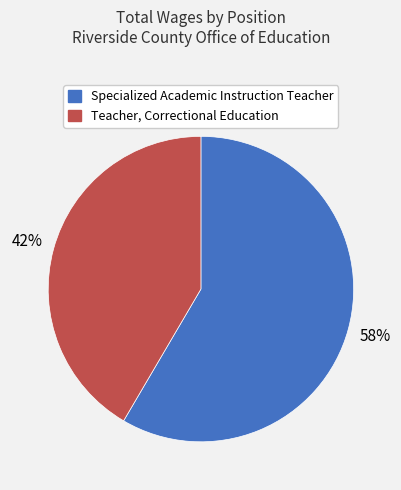

Rank the categories by value from highest to lowest.

Specialized Academic Instruction Teacher, Teacher, Correctional Education